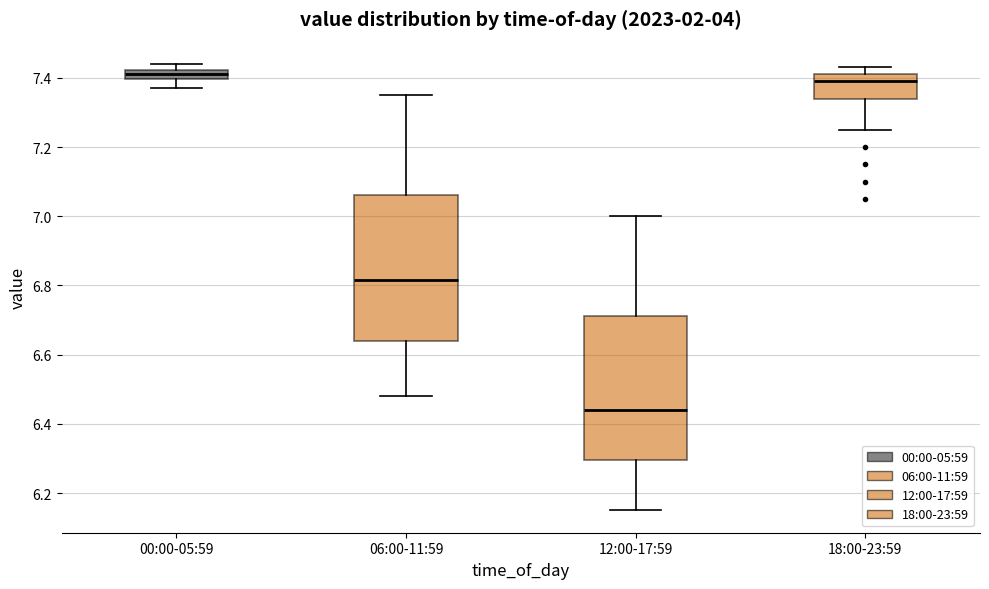

Where is the lower edge of the box for 00:00-05:59 on the y-axis? The values are not printed on the chart, so give them approximately, as read against the axis.

7.40